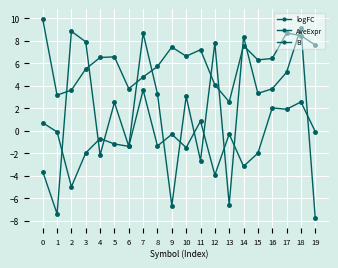

At 17, list the series in order from smallest to largest.

logFC, B, AveExpr